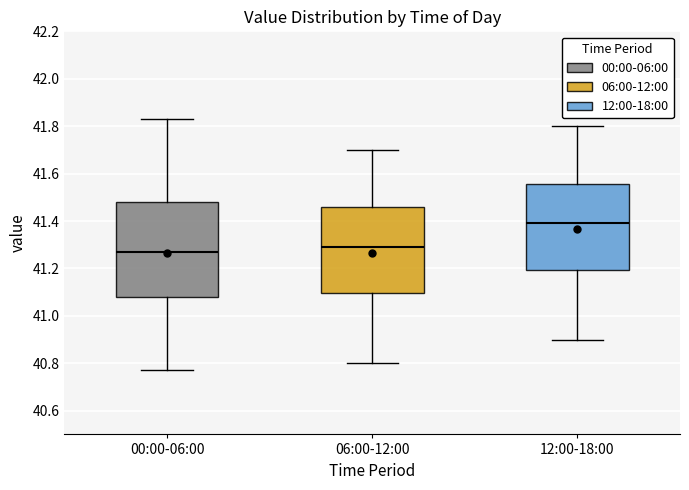

Reading left to right, read every box against the y-axis: the position of its median line, the range the box covers, and the ends of its whiskers. The values are not printed on the chart, so give them approximately, as read against the axis.

00:00-06:00: median 41.28, box 41.08 to 41.48, whiskers 40.78 to 41.84
06:00-12:00: median 41.30, box 41.10 to 41.46, whiskers 40.80 to 41.70
12:00-18:00: median 41.40, box 41.20 to 41.56, whiskers 40.90 to 41.80